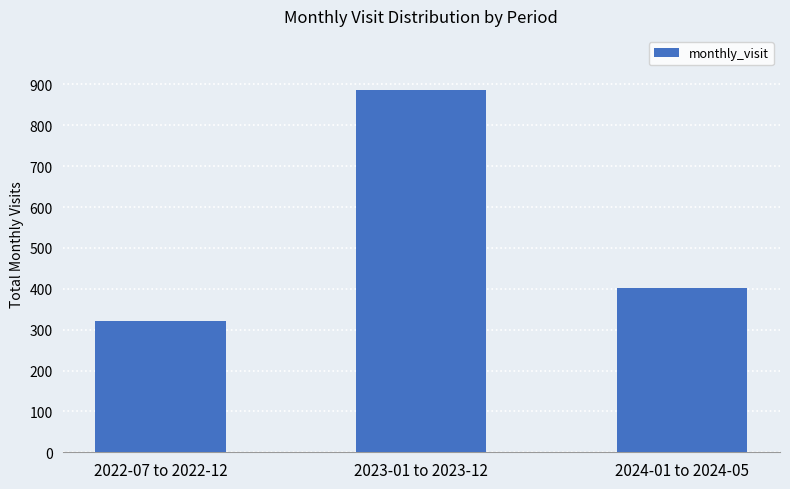

Reading left to right, extract all data points from this chart.

321	886	403